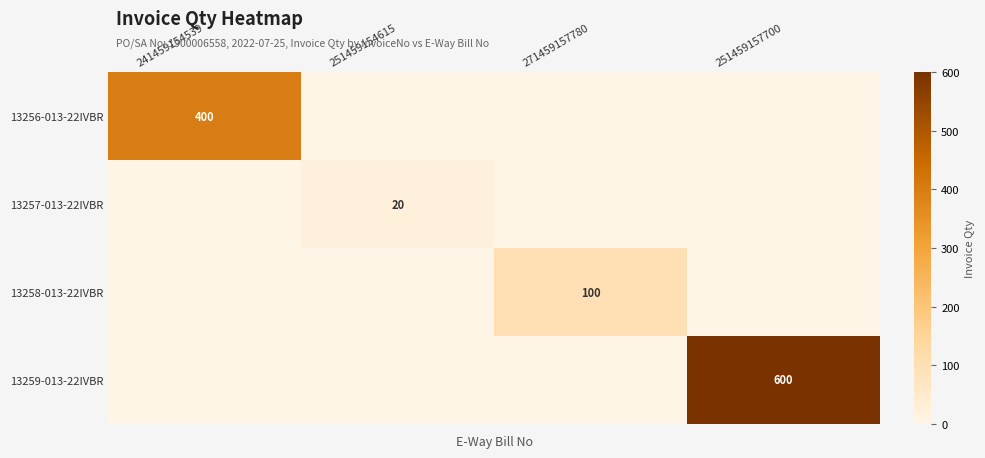

True or false: 13259-013-22IVBR has a value of 600 at 251459157700.

True